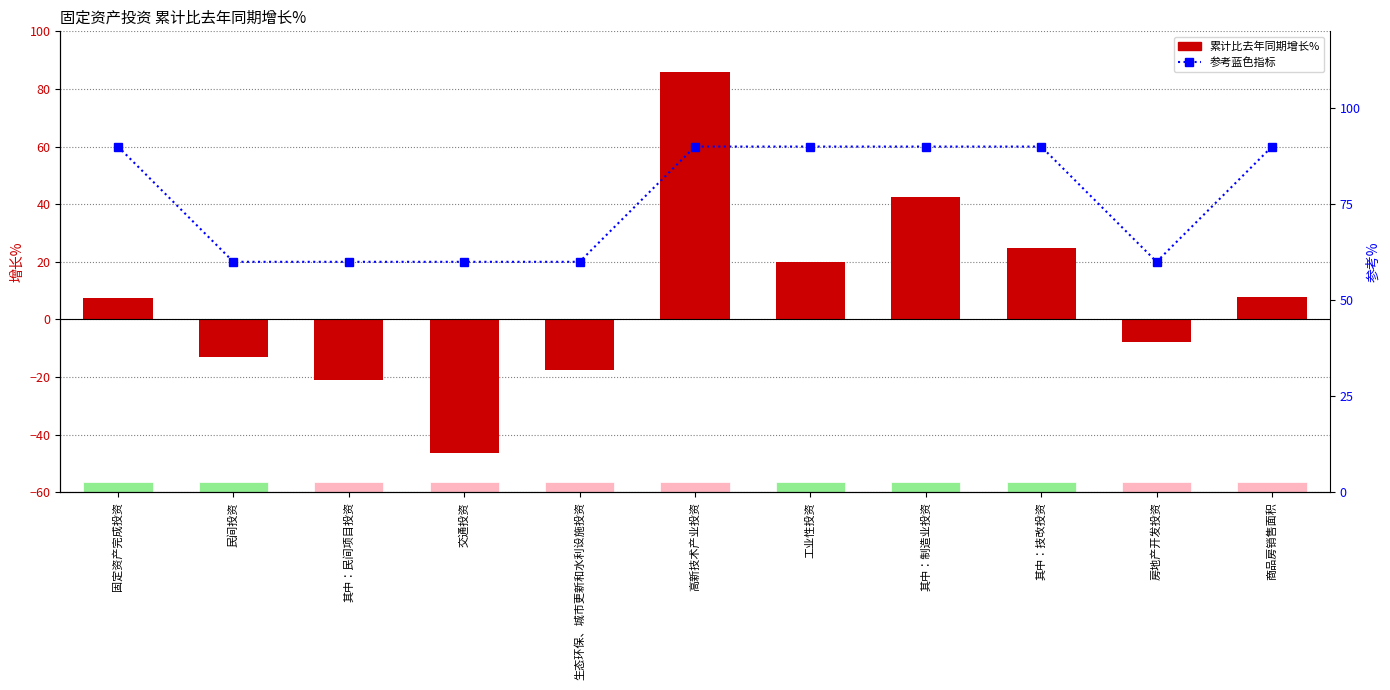

Reading right to left, transcribe all the data shown in this chart.

累计比去年同期增长%: 商品房销售面积=7.7	房地产开发投资=-7.9	其中：技改投资=24.8	其中：制造业投资=42.4	工业性投资=19.8	高新技术产业投资=86.0	生态环保、城市更新和水利设施投资=-17.6	交通投资=-46.4	其中：民间项目投资=-20.9	民间投资=-13.0	固定资产完成投资=7.6
参考值（蓝）: 商品房销售面积=90.0	房地产开发投资=60.0	其中：技改投资=90.0	其中：制造业投资=90.0	工业性投资=90.0	高新技术产业投资=90.0	生态环保、城市更新和水利设施投资=60.0	交通投资=60.0	其中：民间项目投资=60.0	民间投资=60.0	固定资产完成投资=90.0